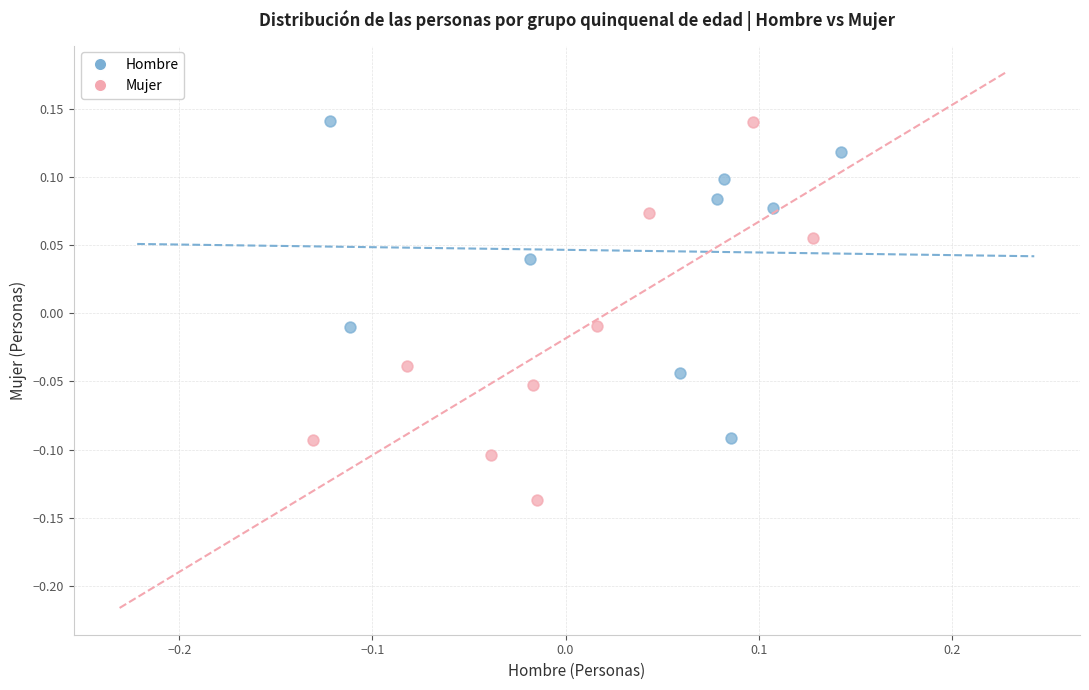

Which series has the largest Y range (max minus min)?

Mujer